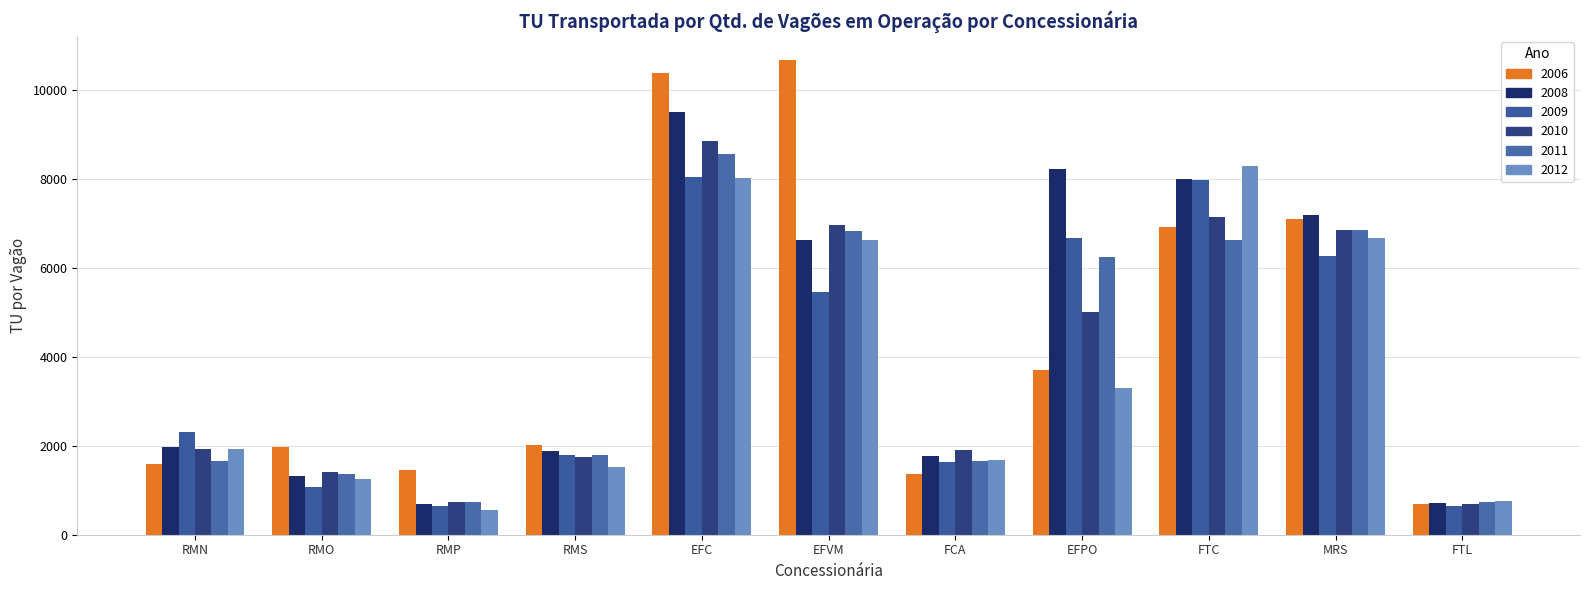

Which series has the largest total across all categories?

2008